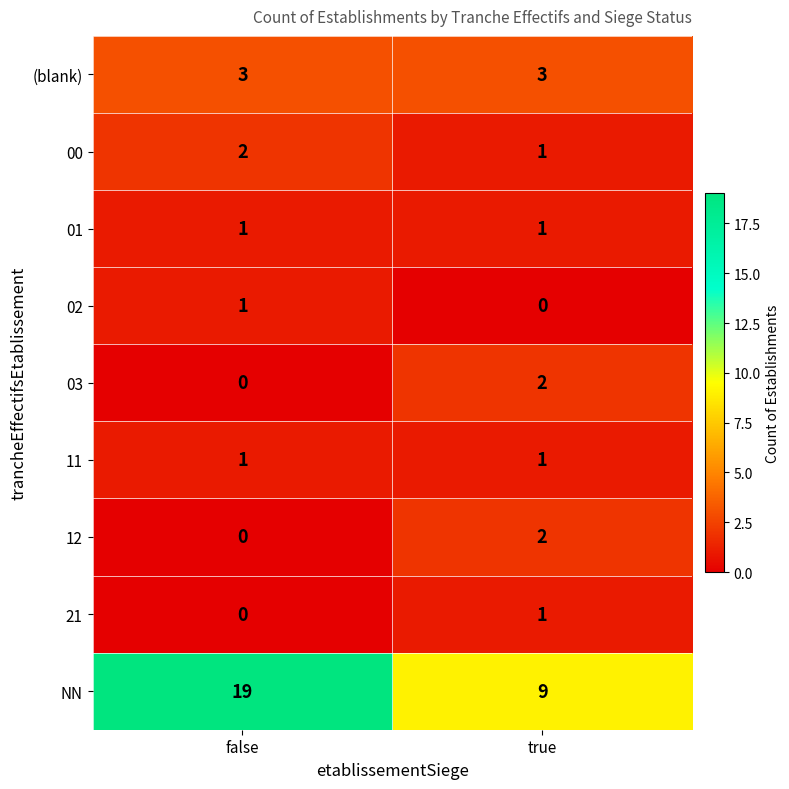

Which series has the largest total across all categories?

NN